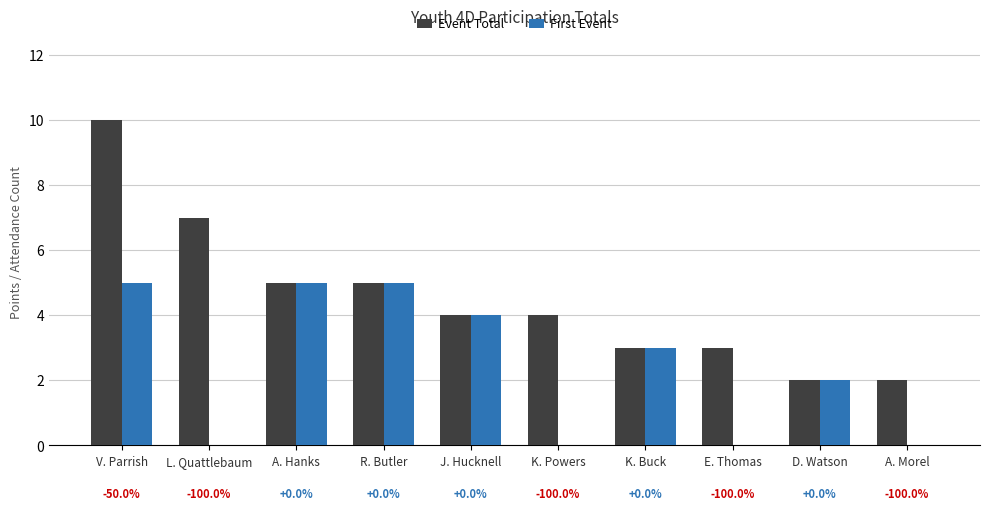

How many categories are shown in the chart?

10